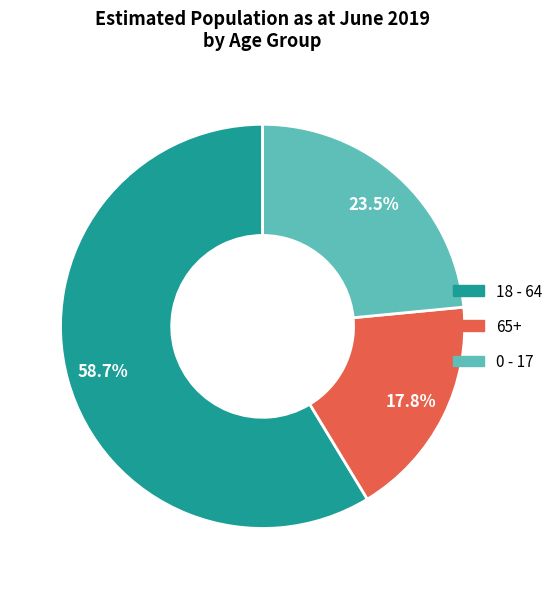

Does any single category account for the majority?

Yes